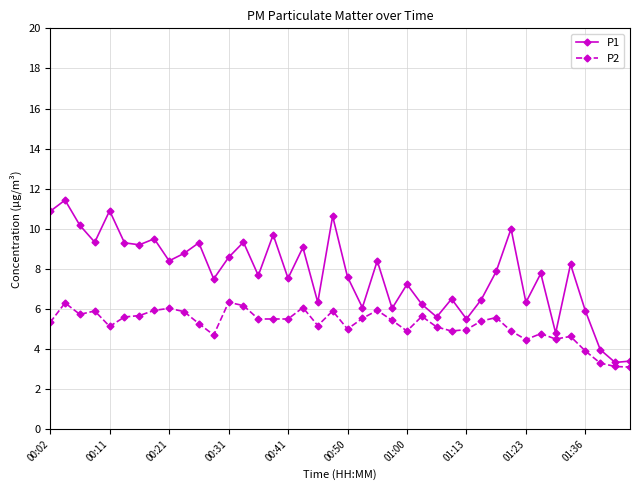

What are all the series names shown in the legend?

P1, P2